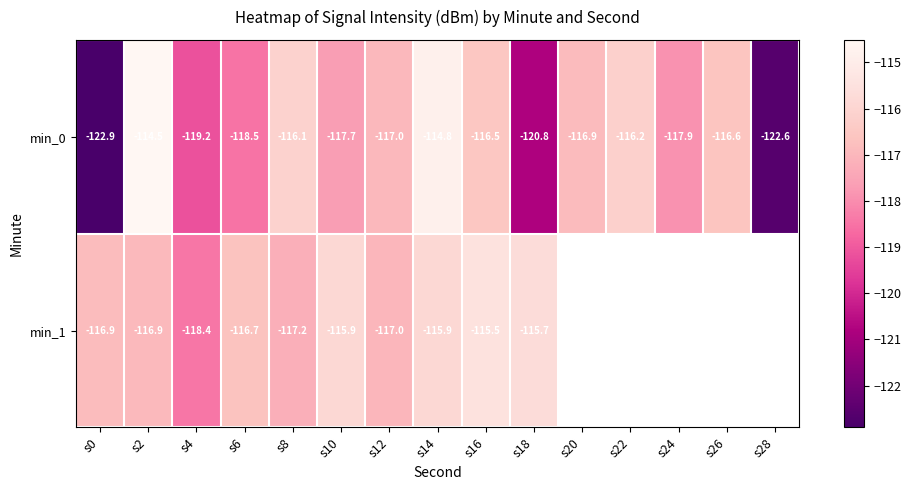

Is the value of min_1 at s4 greater than the value of min_0 at s16?

No